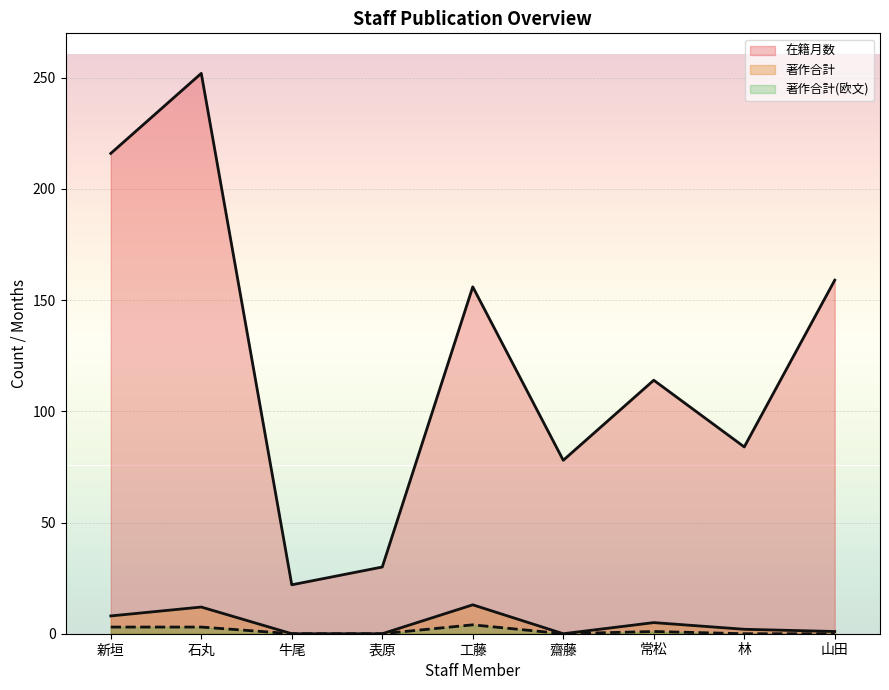

What is the total value across all series at 新垣?

227